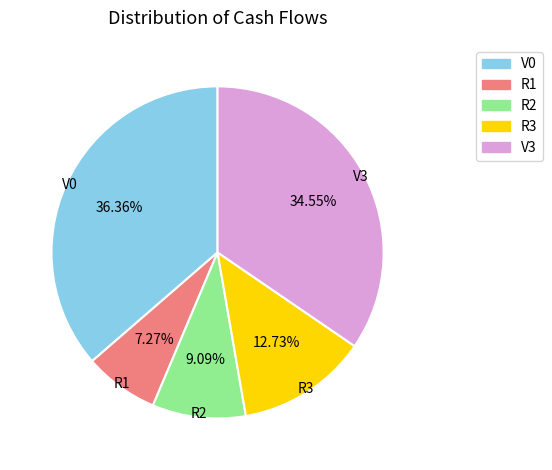

Which category has the biggest portion of the pie?

V0